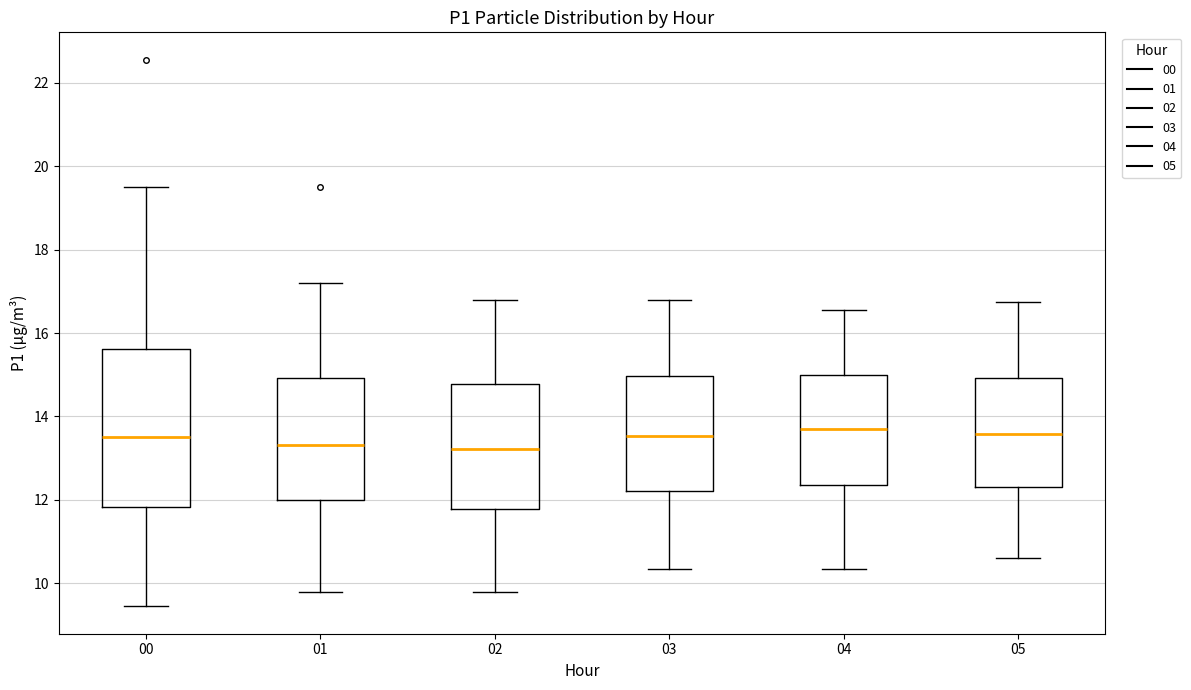

Where is the lower edge of the box at x = 01 on the y-axis? The values are not printed on the chart, so give them approximately, as read against the axis.

12.0